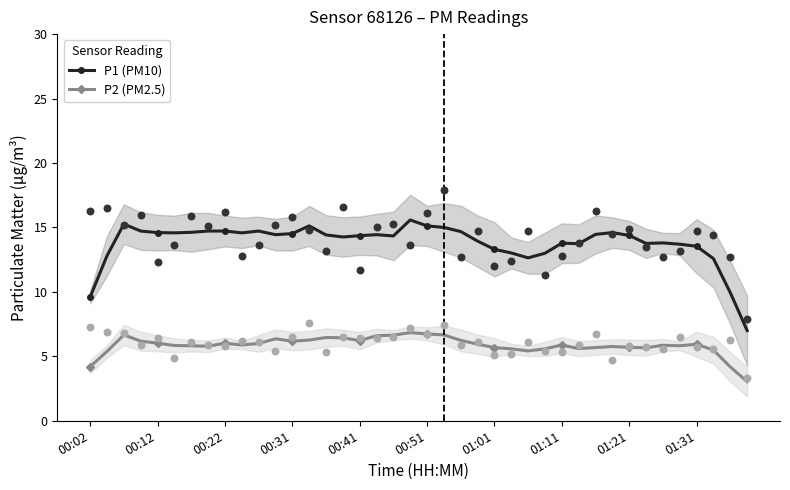

What is the minimum value for P2 (PM2.5)?

3.0